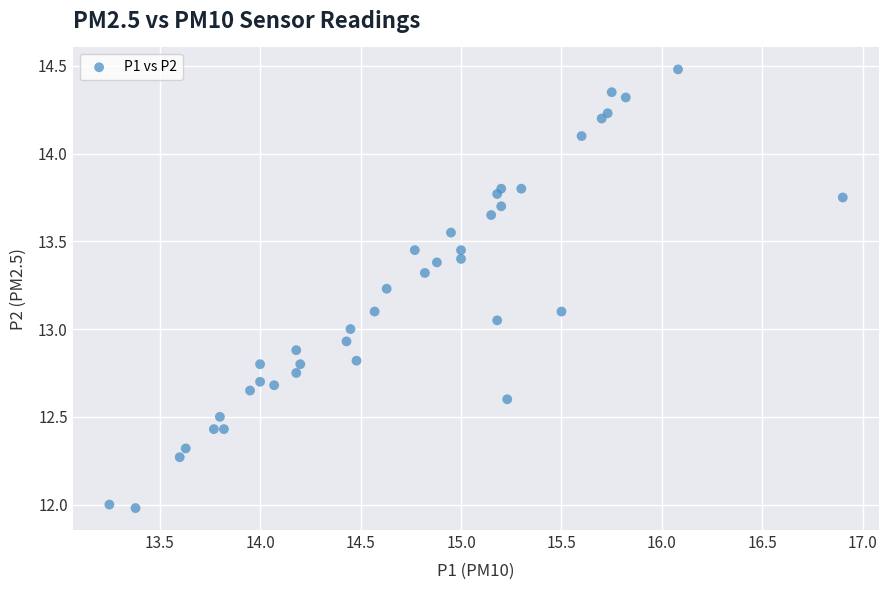

What is the range of X values (max minus min)?

3.6